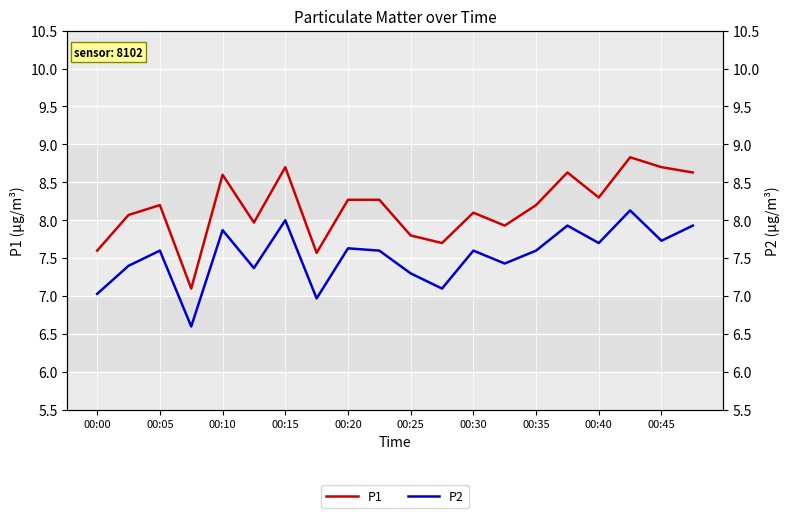

At 00:10, list the series in order from largest to smallest.

P1, P2